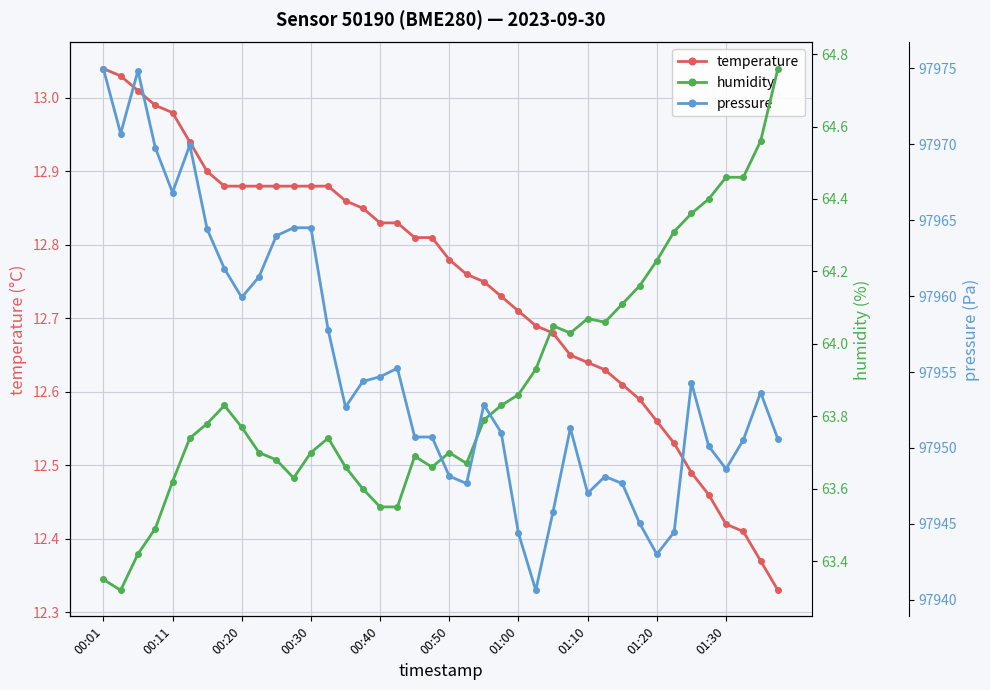

Reading left to right, what are all the values shown in this chart?

temperature: 13.0	13.0	13.0	13.0	13.0	12.9	12.9	12.9	12.9	12.9	12.9	12.9	12.9	12.9	12.9	12.8	12.8	12.8	12.8	12.8	12.8	12.8	12.8	12.7	12.7	12.7	12.7	12.7	12.6	12.6	12.6	12.6	12.6	12.5	12.5	12.5	12.4	12.4	12.4	12.3
humidity: 63.4	63.3	63.4	63.5	63.6	63.7	63.8	63.8	63.8	63.7	63.7	63.6	63.7	63.7	63.7	63.6	63.5	63.5	63.7	63.7	63.7	63.7	63.8	63.8	63.9	63.9	64.0	64.0	64.1	64.1	64.1	64.2	64.2	64.3	64.4	64.4	64.5	64.5	64.6	64.8
pressure: 97975.0	97970.7	97974.8	97969.8	97966.8	97969.9	97964.4	97961.8	97959.9	97961.3	97964.0	97964.5	97964.5	97957.8	97952.7	97954.4	97954.7	97955.2	97950.7	97950.7	97948.1	97947.7	97952.8	97951.0	97944.4	97940.6	97945.8	97951.3	97947.0	97948.1	97947.7	97945.1	97943.0	97944.5	97954.3	97950.1	97948.6	97950.5	97953.6	97950.6